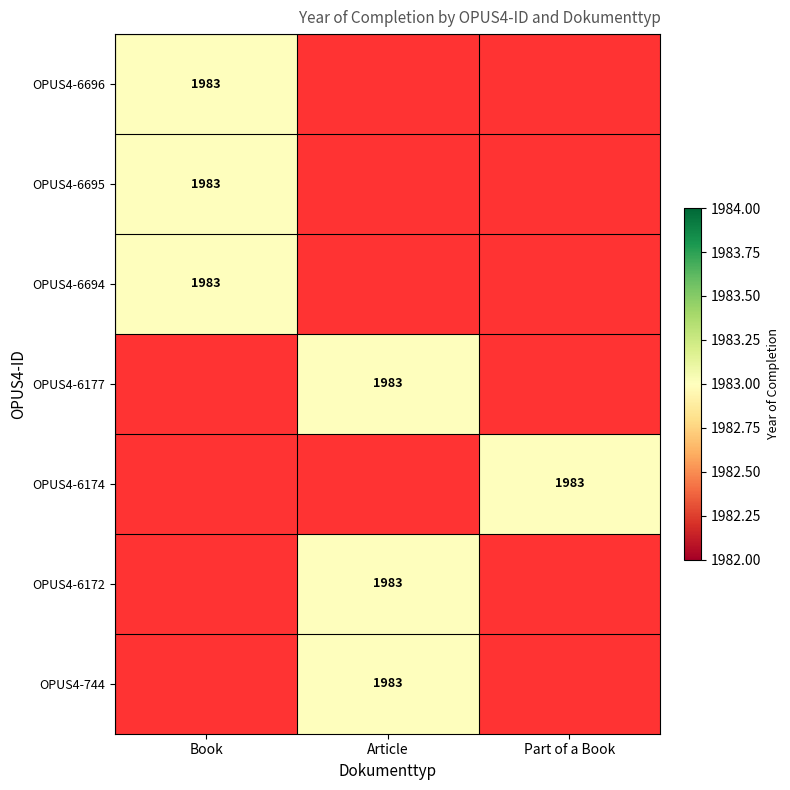

Is it true that OPUS4-6177 equals -1165 at Part of a Book?

False